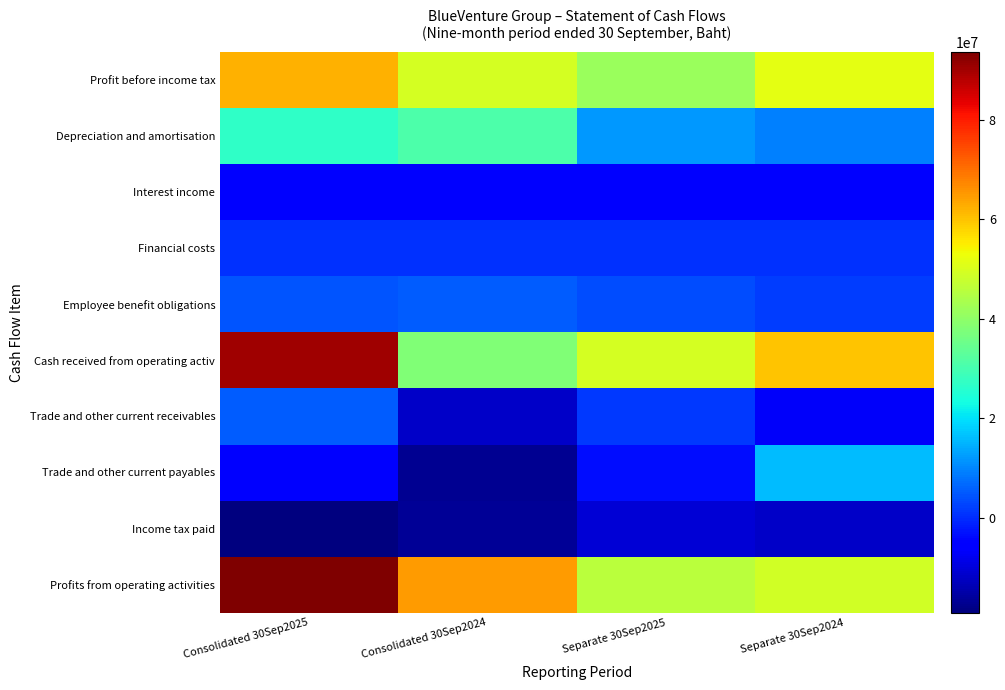

Reading left to right, list all the values displayed in this chart.

Profit before income tax: Consolidated 30Sep2025=62290198	Consolidated 30Sep2024=49326917	Separate 30Sep2025=41290243	Separate 30Sep2024=51794318
Depreciation and amortisation: Consolidated 30Sep2025=27067357	Consolidated 30Sep2024=30722586	Separate 30Sep2025=12070399	Separate 30Sep2024=9495922
Interest income: Consolidated 30Sep2025=-5089746	Consolidated 30Sep2024=-5844906	Separate 30Sep2025=-4956399	Separate 30Sep2024=-5135352
Financial costs: Consolidated 30Sep2025=505883	Consolidated 30Sep2024=400963	Separate 30Sep2025=505883	Separate 30Sep2024=382098
Employee benefit obligations: Consolidated 30Sep2025=4548735	Consolidated 30Sep2024=5315291	Separate 30Sep2025=3543927	Separate 30Sep2024=1983758
Cash received from operating activ: Consolidated 30Sep2025=90442526	Consolidated 30Sep2024=37930174	Separate 30Sep2025=49235845	Separate 30Sep2024=60134578
Trade and other current receivables: Consolidated 30Sep2025=5138606	Consolidated 30Sep2024=-11651211	Separate 30Sep2025=1386946	Separate 30Sep2024=-7013022
Trade and other current payables: Consolidated 30Sep2025=-5105678	Consolidated 30Sep2024=-16986718	Separate 30Sep2025=-3637523	Separate 30Sep2024=15989361
Income tax paid: Consolidated 30Sep2025=-19112215	Consolidated 30Sep2024=-16740563	Separate 30Sep2025=-10323585	Separate 30Sep2024=-11873723
Profits from operating activities: Consolidated 30Sep2025=93693219	Consolidated 30Sep2024=64675387	Separate 30Sep2025=45706483	Separate 30Sep2024=48766929